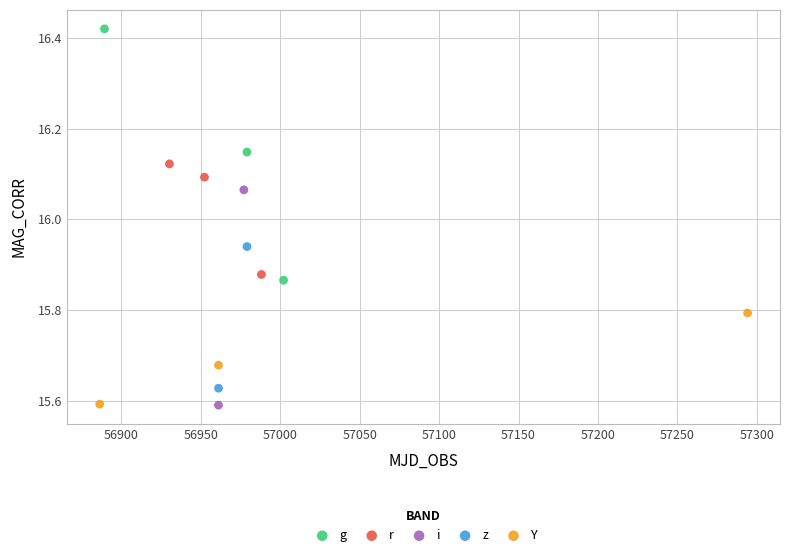

What are all the series names shown in the legend?

g, r, i, z, Y